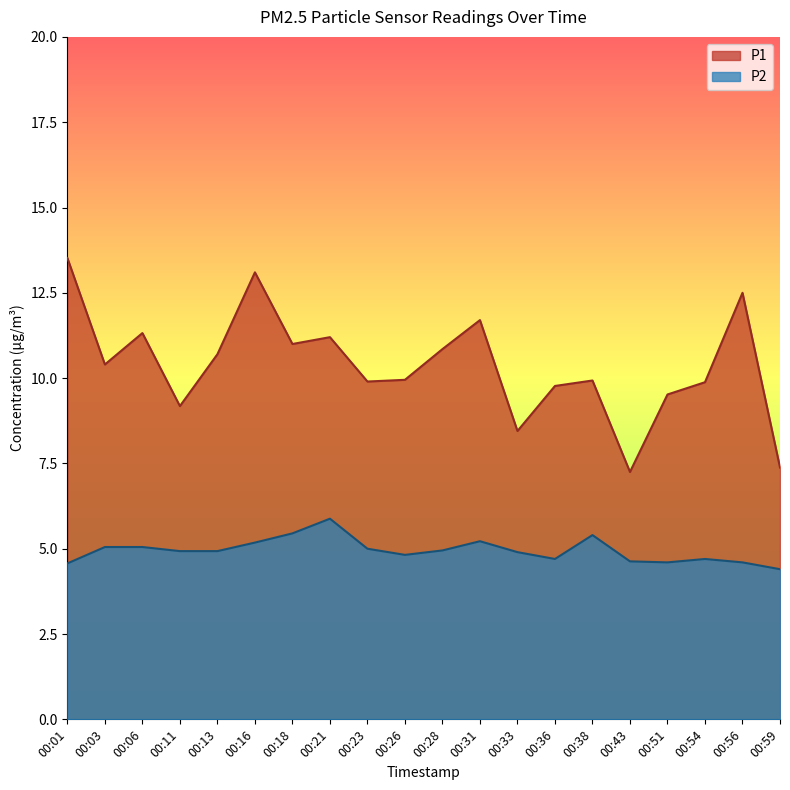

The P2 series shows 7.0 at 00:36. True or false?

False